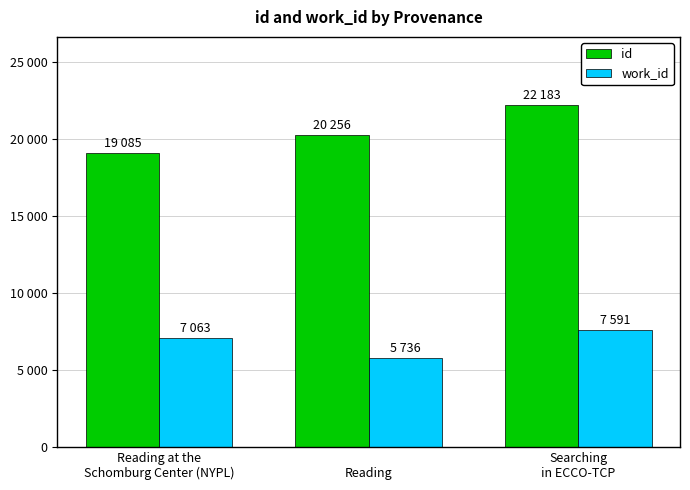

Does the chart contain any negative values?

No